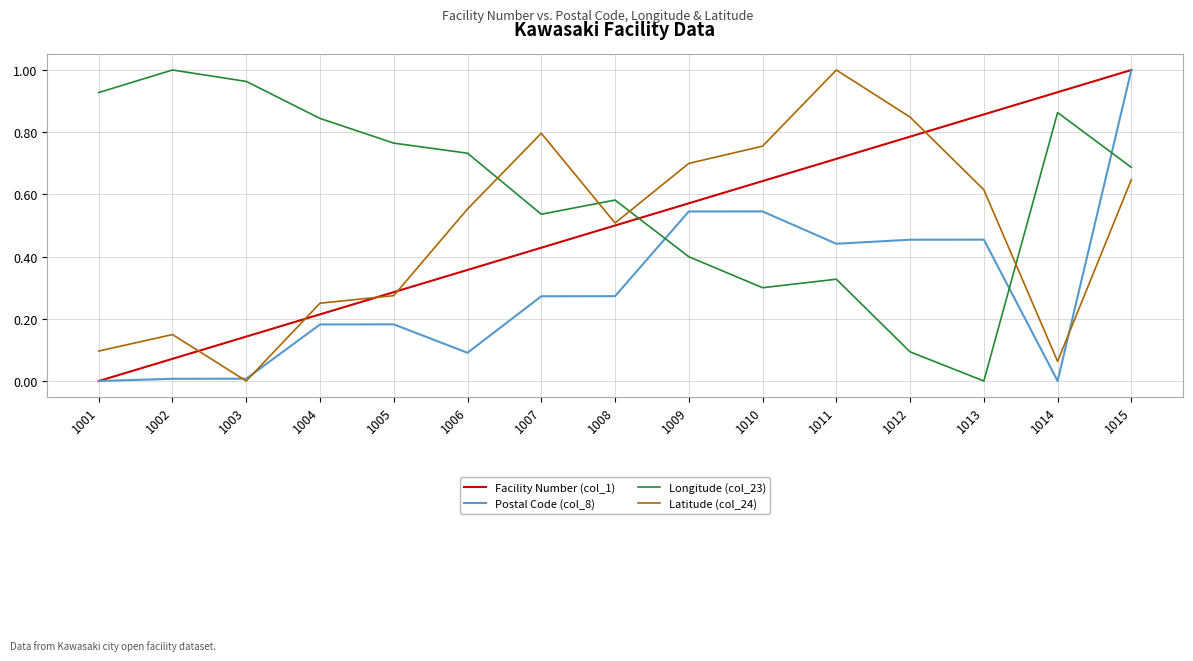

What is the total value across all series at 1013?

1.9